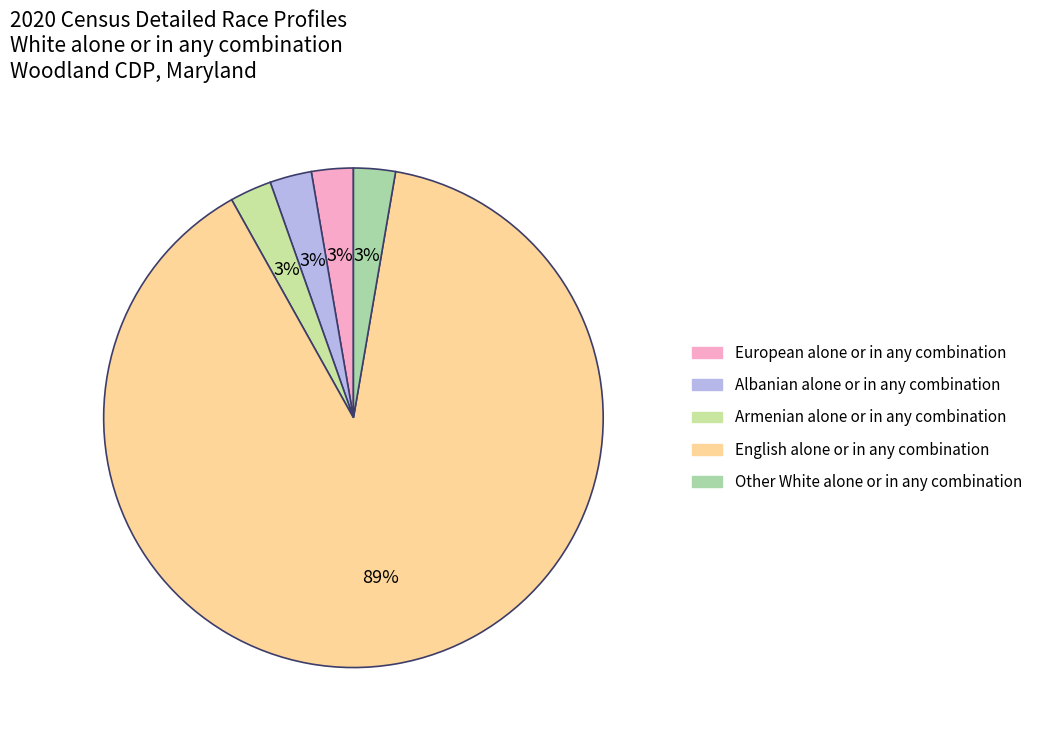

Count the number of slices in the pie.

5